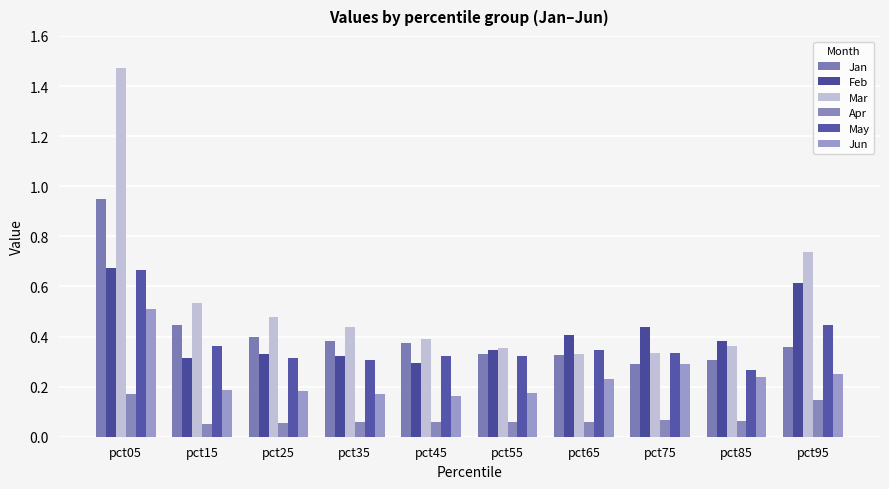

Which series changed the most between pct85 and pct95?

Mar